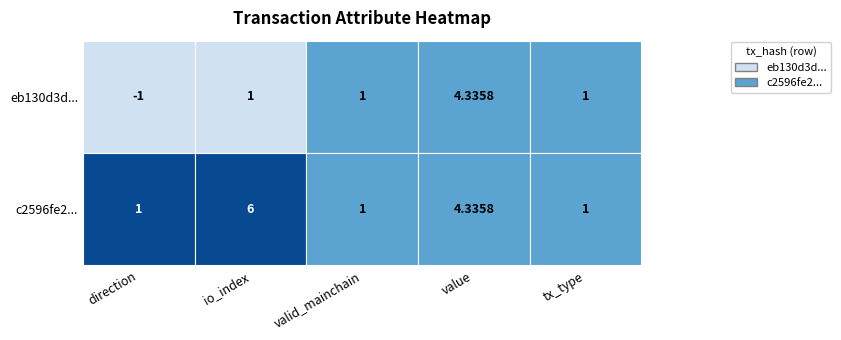

What is the maximum value for c2596fe2...?

6.0